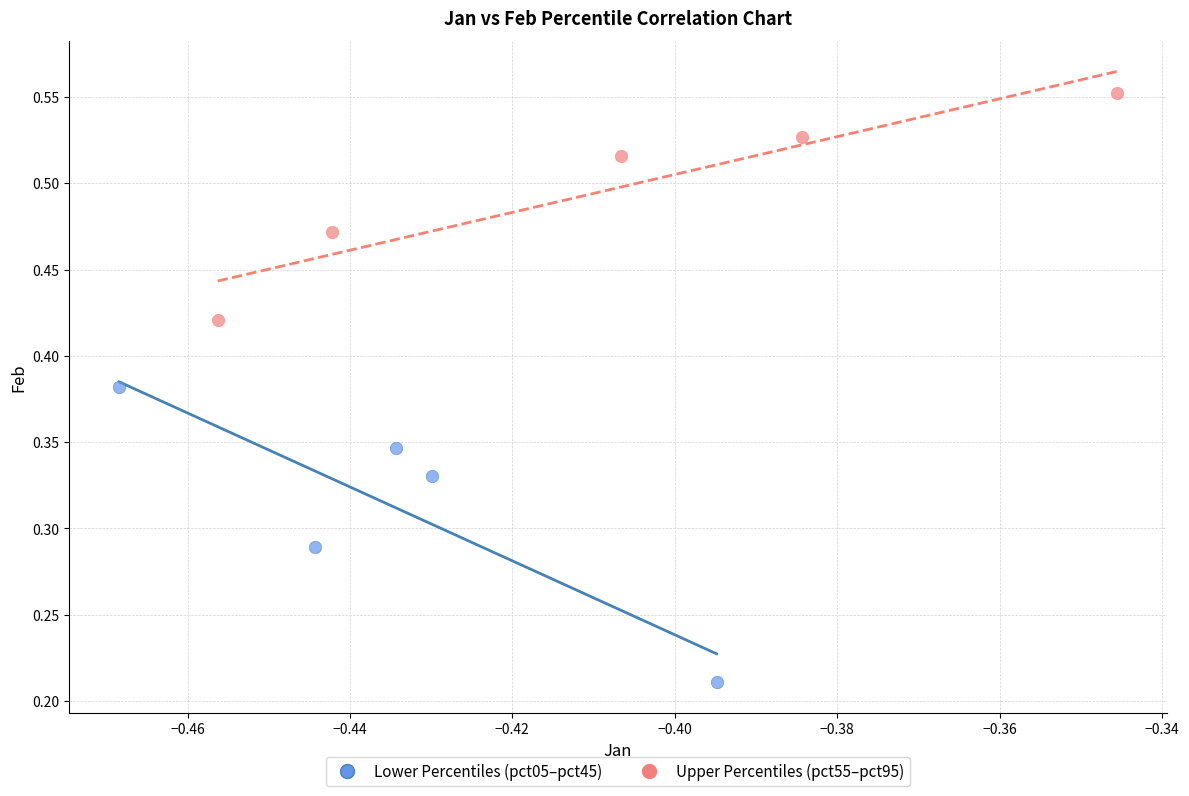

Which series has the widest spread of Y values?

Lower Percentiles (pct05–pct45)